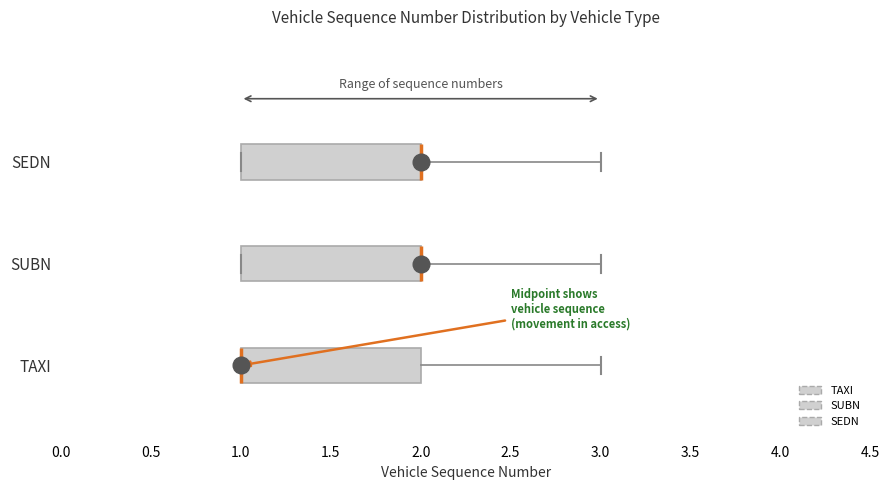

Reading bottom to top, read every box against the x-axis: the position of its median line, the range the box covers, and the ends of its whiskers. The values are not printed on the chart, so give them approximately, as read against the axis.

TAXI: median 1 (drawn on the box's left edge), box 1 to 2, whiskers 1 to 3
SUBN: median 2 (drawn on the box's right edge), box 1 to 2, whiskers 1 to 3
SEDN: median 2 (drawn on the box's right edge), box 1 to 2, whiskers 1 to 3